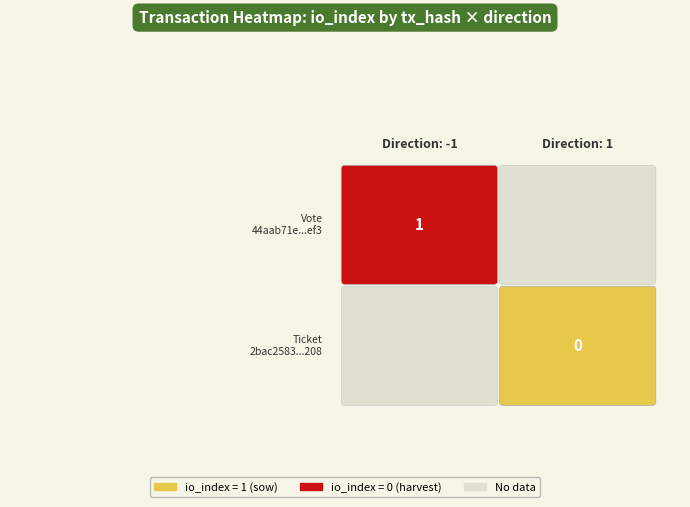

List the labels in order of 44aab71e3569919f4eca2002b08fedb6efa9ef3 value, largest first.

-1, 1